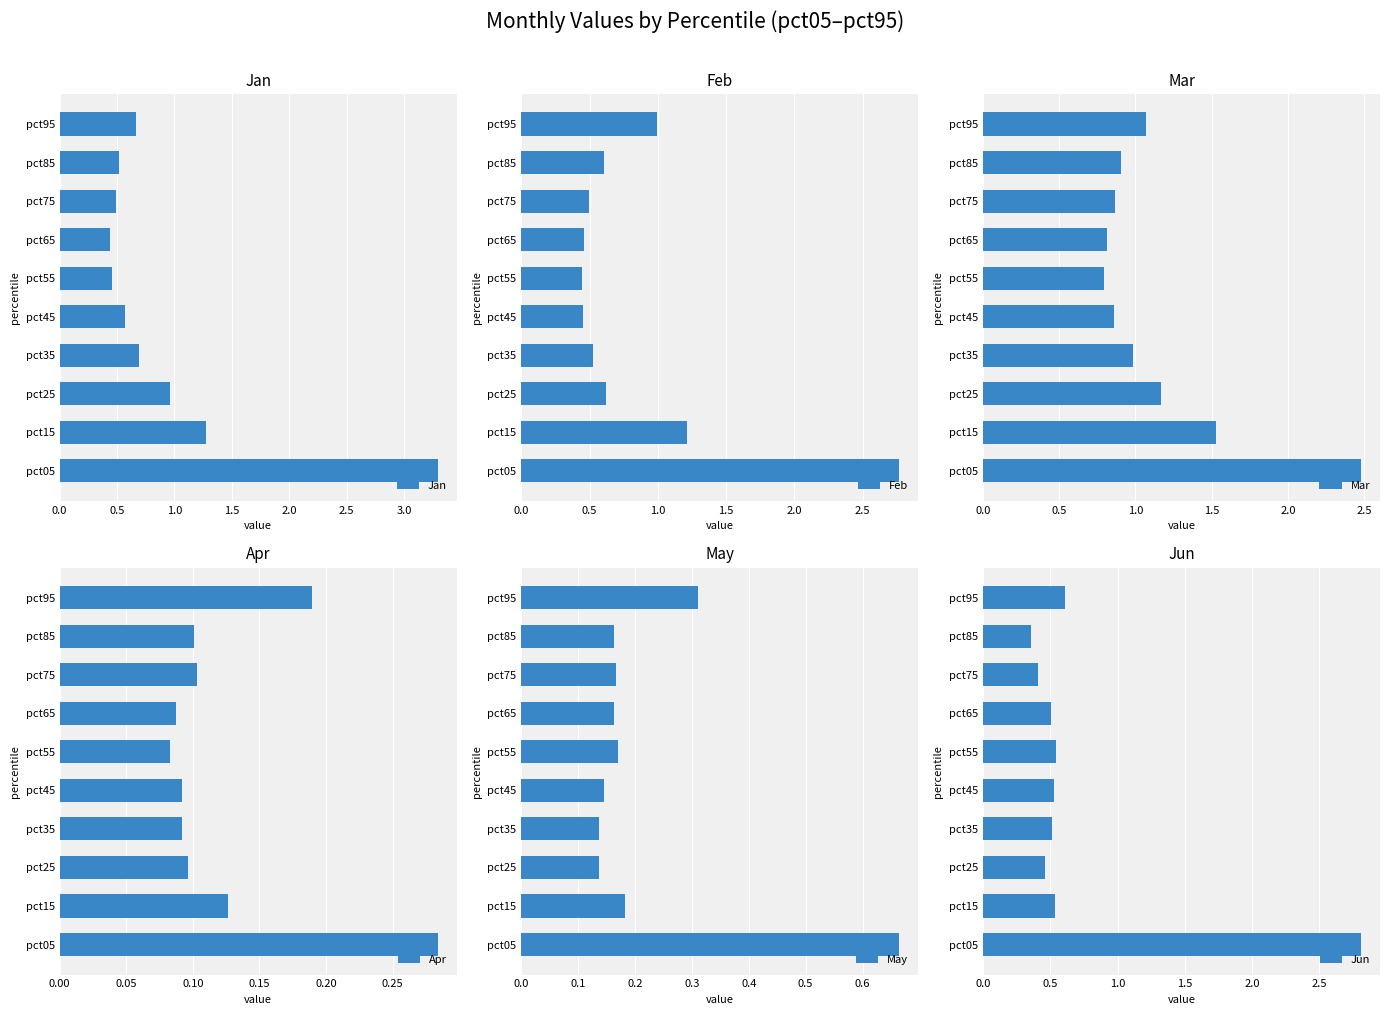

Is it true that Feb equals 0.7 at pct35?

False